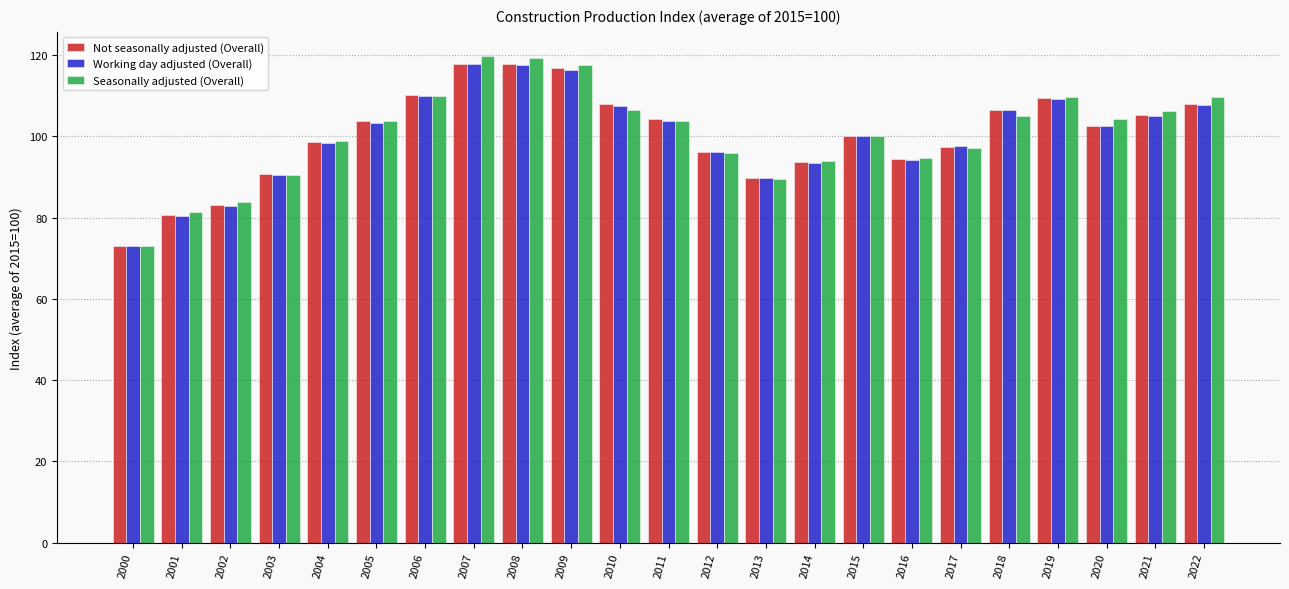

Read the Not seasonally adjusted (Overall) value at 2016.

94.4